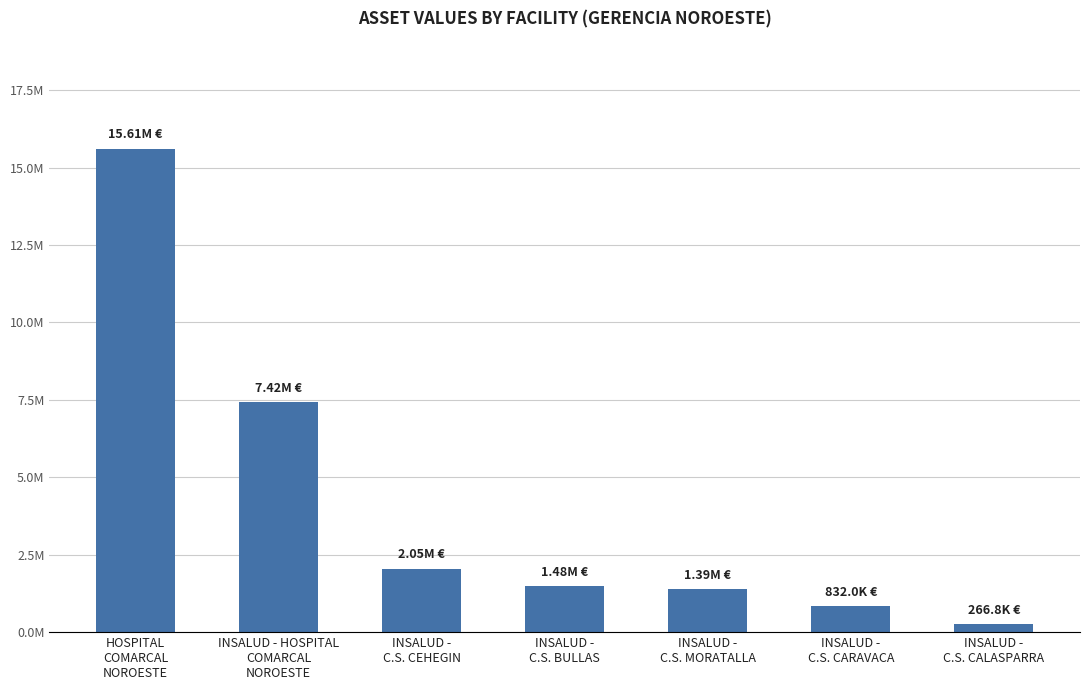

Are the bars horizontal?

No